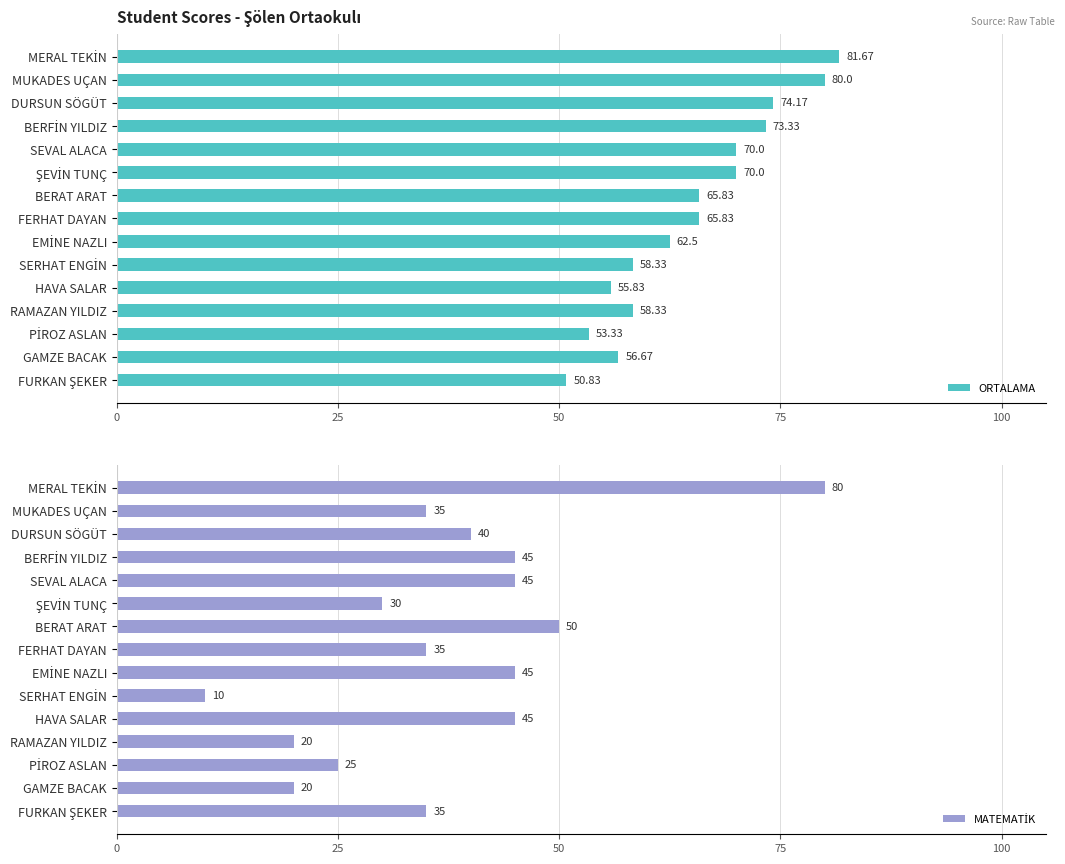

What is the average value of the ORTALAMA series?

65.1